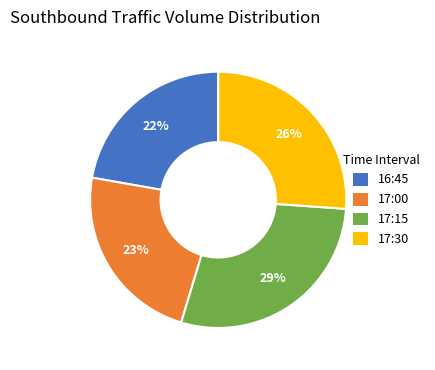

To the nearest percent, what portion does 16:45 represent?

22%